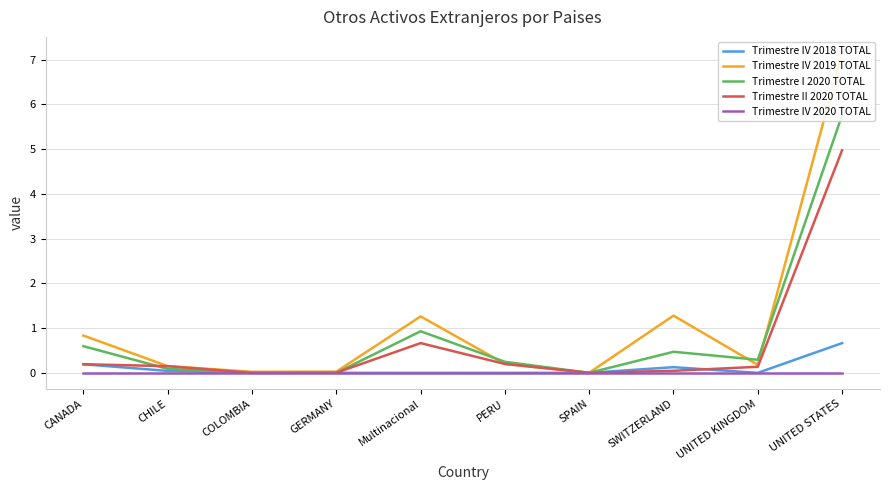

True or false: Trimestre IV 2020 TOTAL has more than 1 interior local peaks.

False